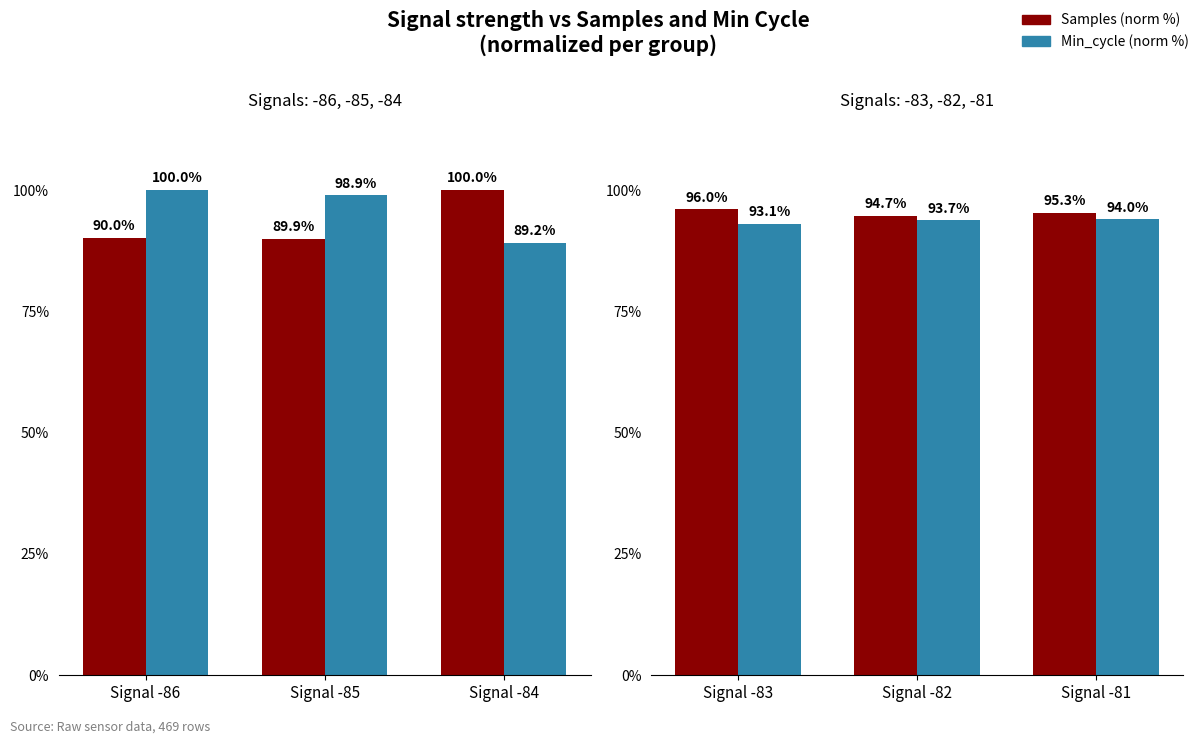

How many categories are shown in the chart?

3